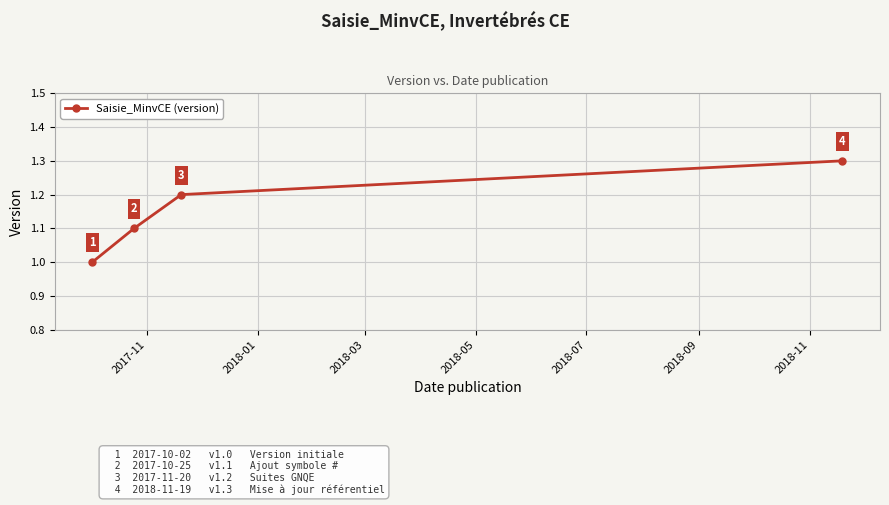

True or false: the data has more than 0 interior local peaks.

False